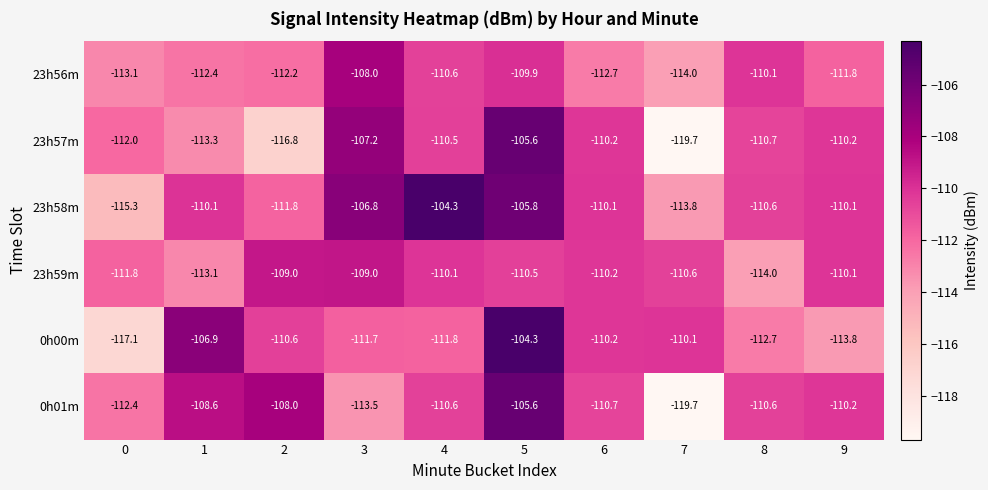

Which series has the largest total across all categories?

23h58m